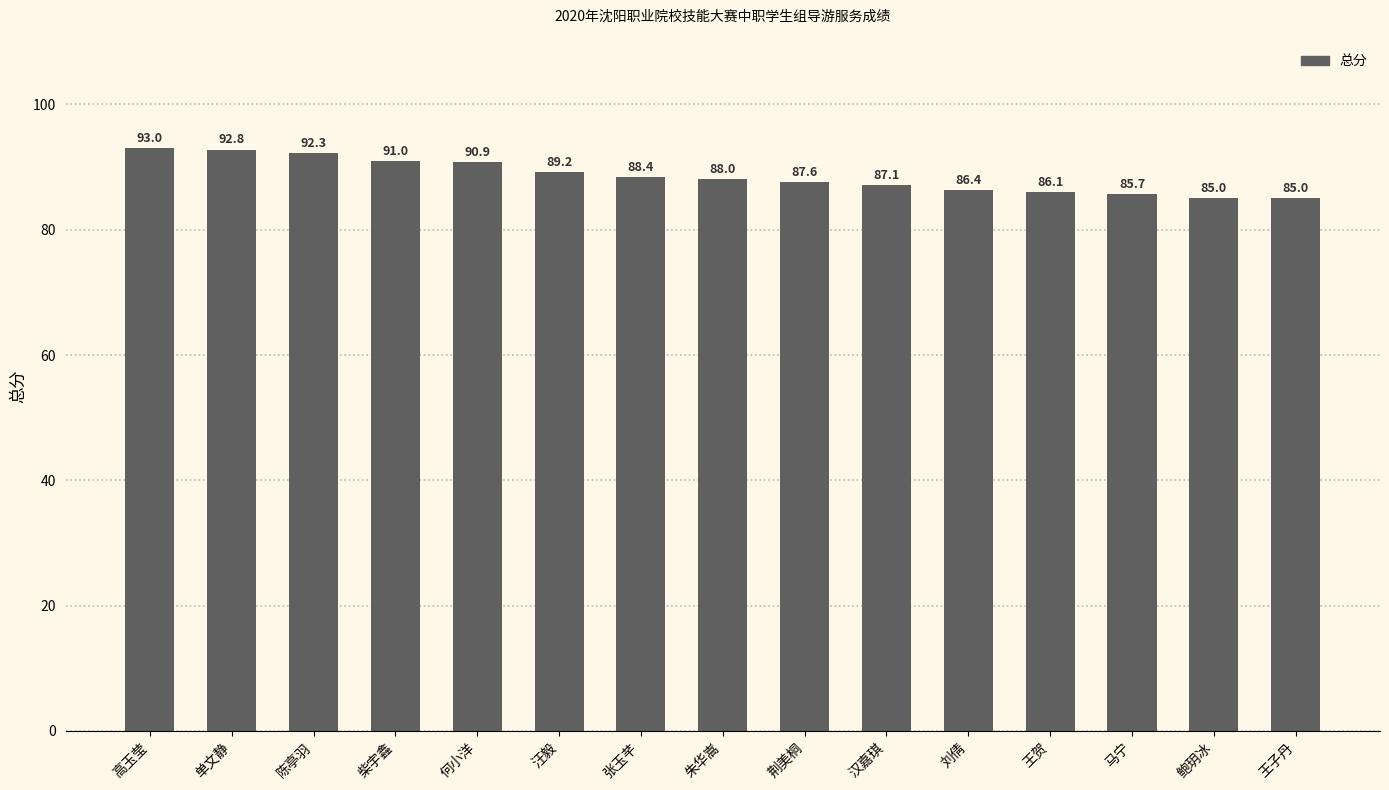

Is it true that the value at 荆美桐 is 148.1?

False